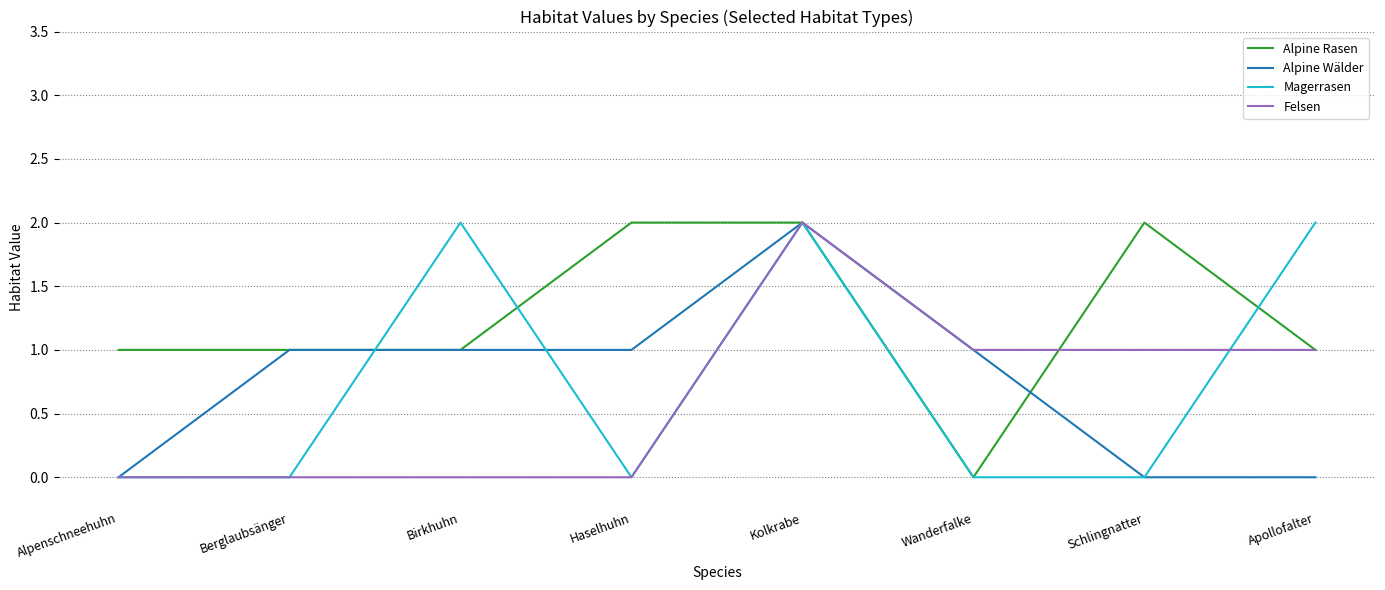

What is the difference between the second highest and minimum values in the Alpine Rasen series?

2